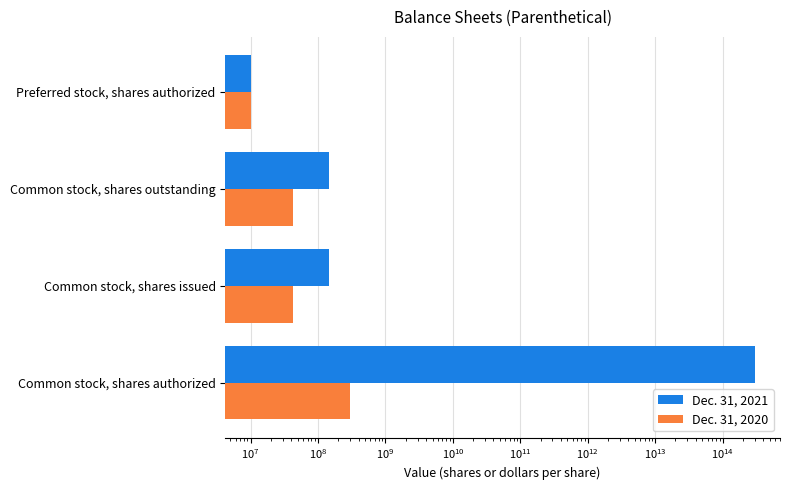

What is the greatest value displayed?

300000000000000